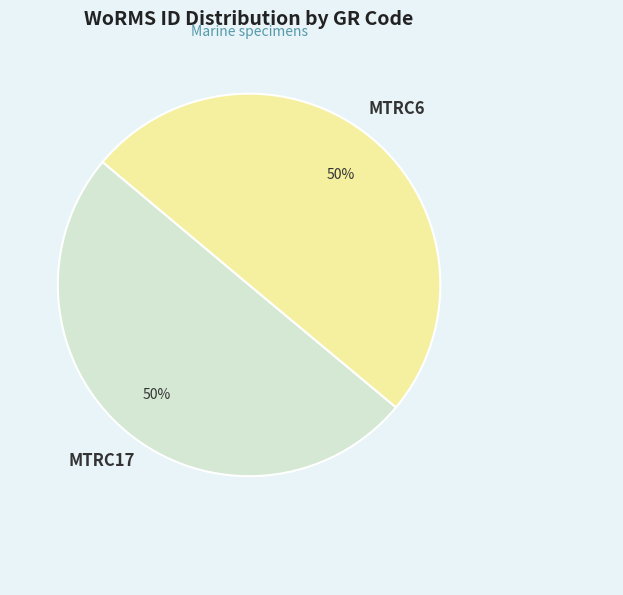

To the nearest percent, what is the average slice percentage?

50%